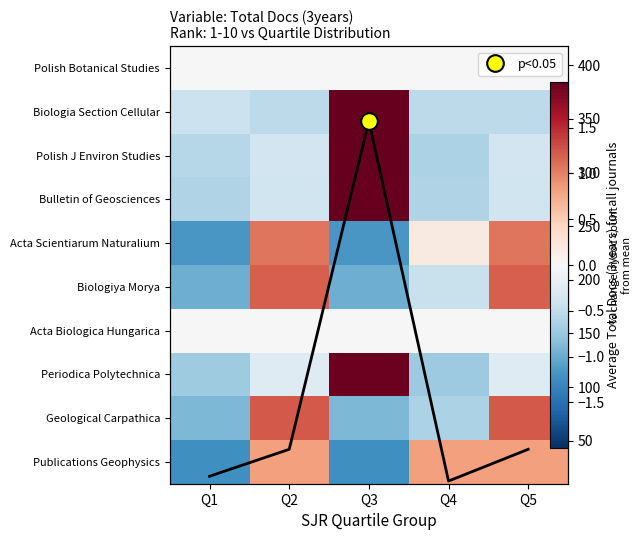

At which category is the sum across all series the highest?

Q3